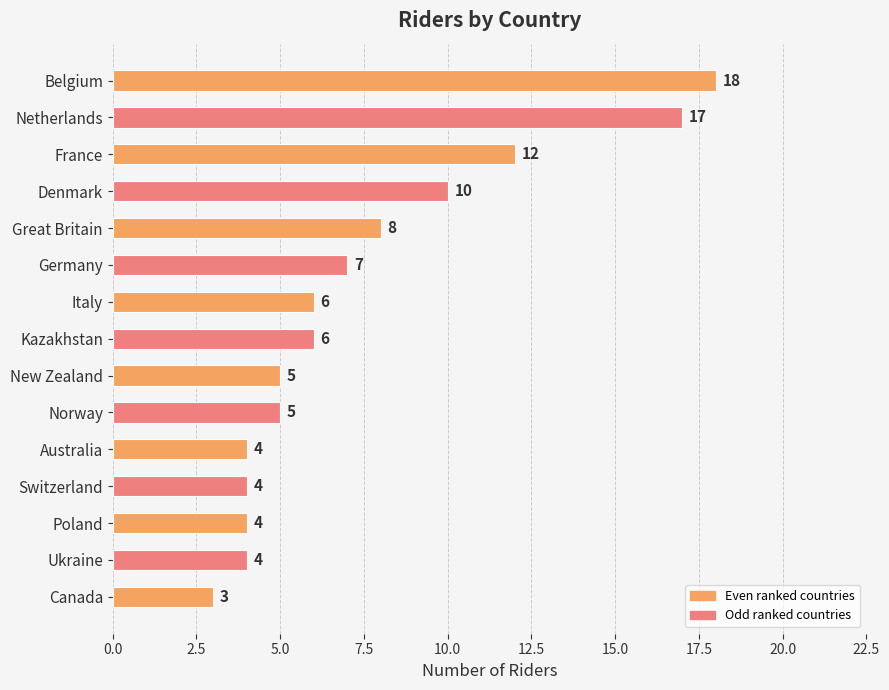

Between Great Britain and Canada, which is larger?

Great Britain